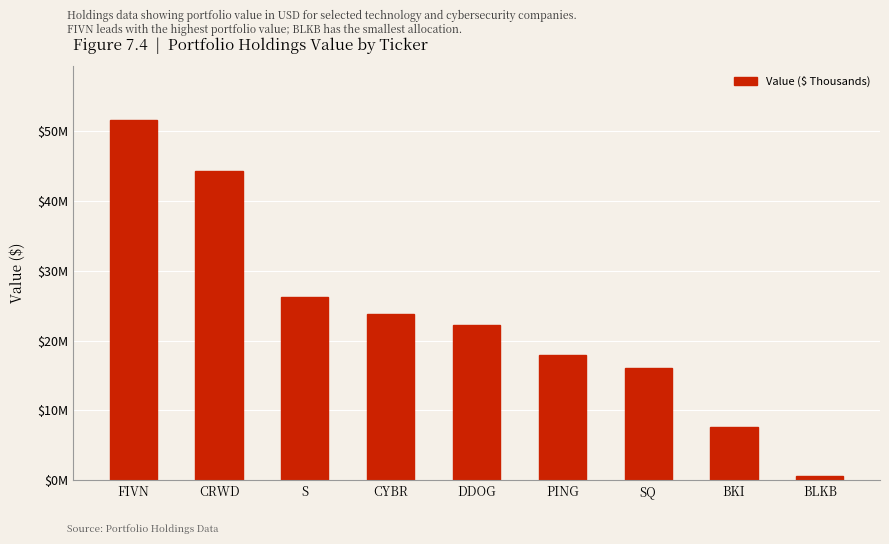

List the labels in order of value, largest first.

FIVN, CRWD, S, CYBR, DDOG, PING, SQ, BKI, BLKB